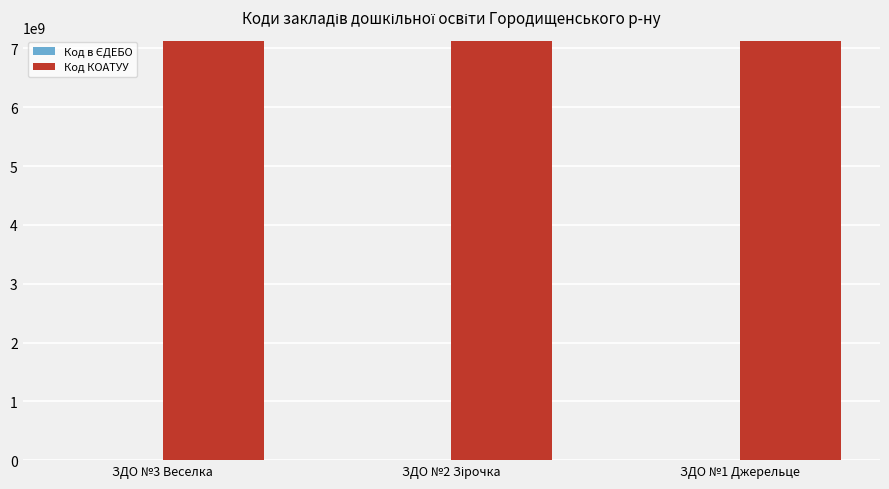

Which series has the largest total across all categories?

Код КОАТУУ